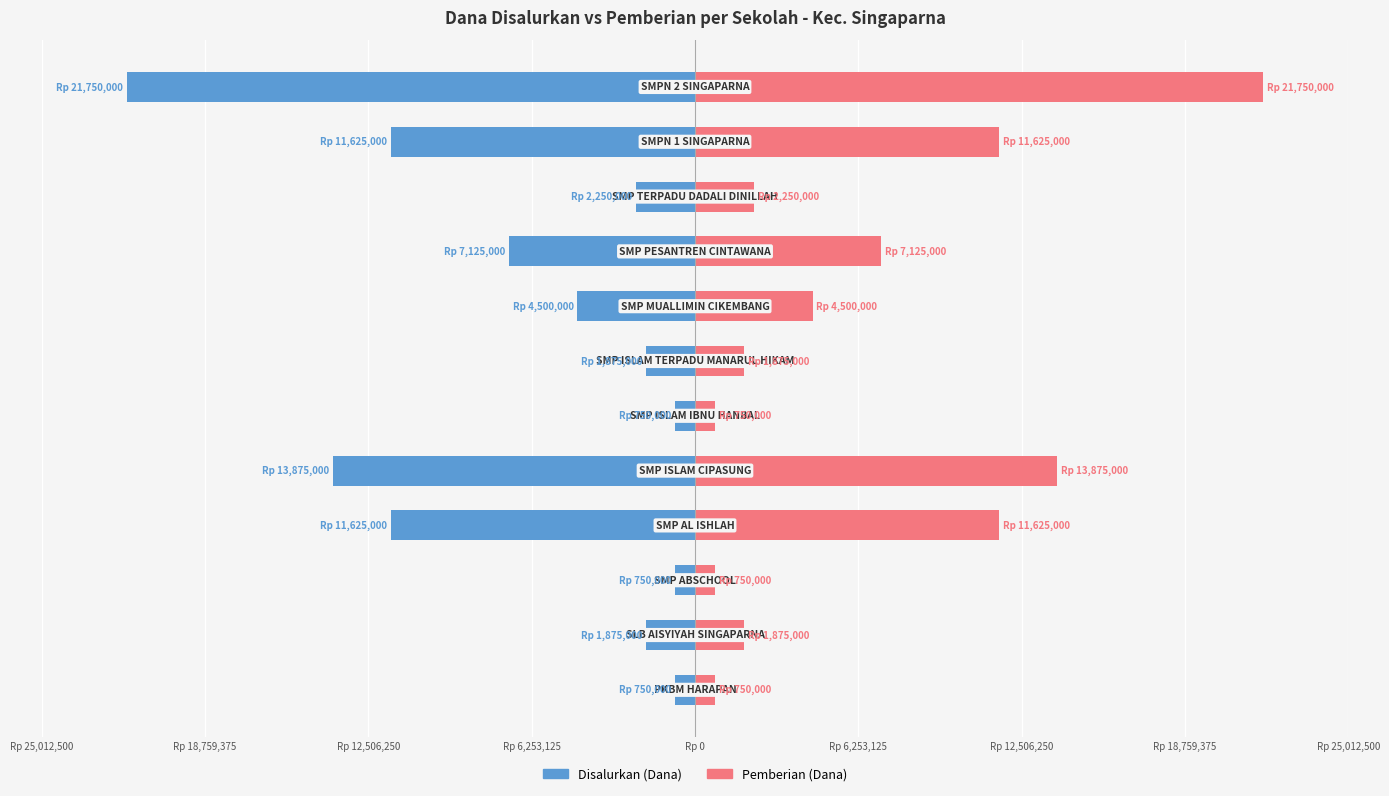

Reading left to right, transcribe all the data shown in this chart.

Disalurkan (Dana): -750000	-1875000	-750000	-11625000	-13875000	-750000	-1875000	-4500000	-7125000	-2250000	-11625000	-21750000
Pemberian (Dana): 750000	1875000	750000	11625000	13875000	750000	1875000	4500000	7125000	2250000	11625000	21750000